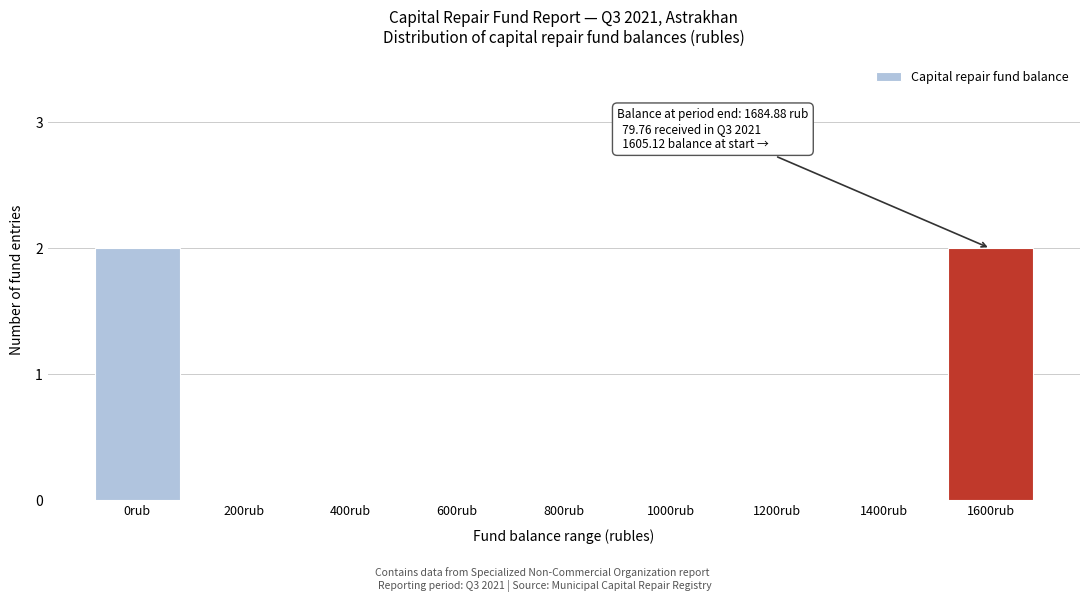

Reading right to left, list all the values displayed in this chart.

1600rub=2	1400rub=0	1200rub=0	1000rub=0	800rub=0	600rub=0	400rub=0	200rub=0	0rub=2